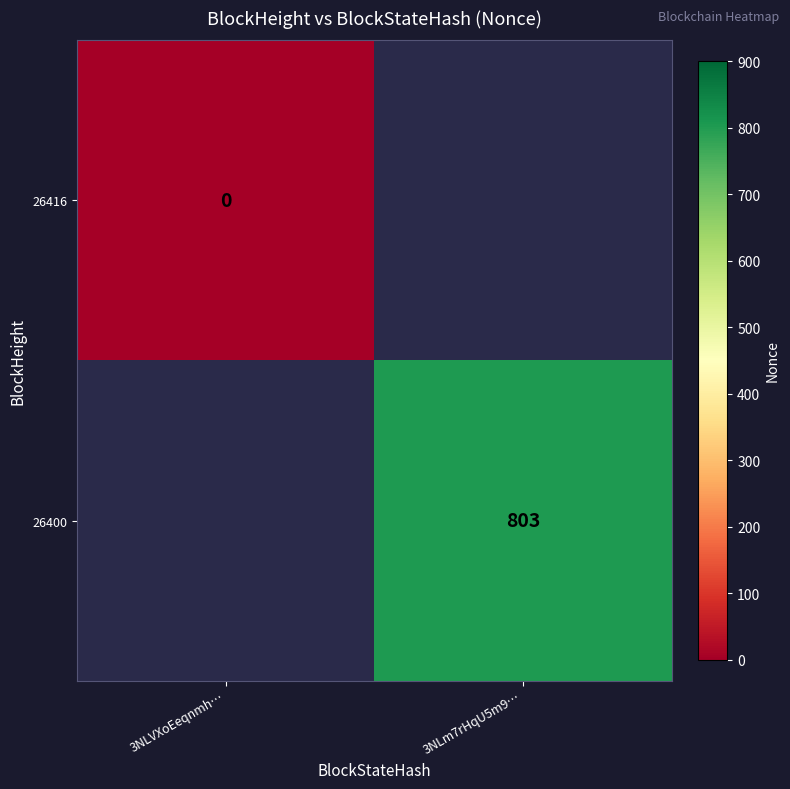

The 26400 series shows 302 at 3NLm7rHqU5m9…. True or false?

False